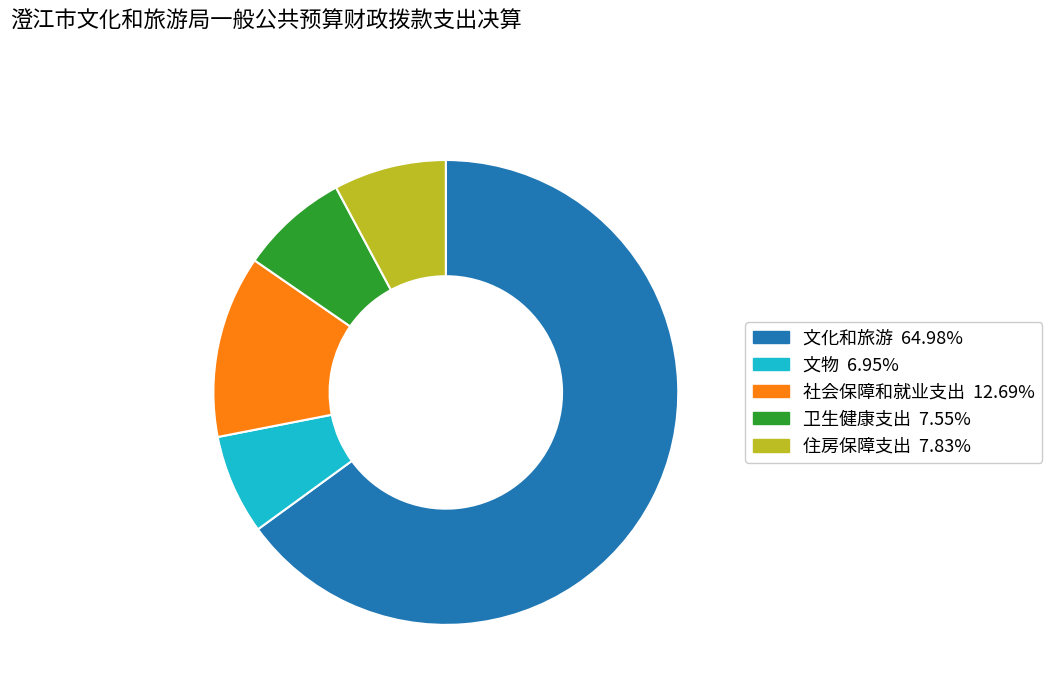

True or false: 文物 accounts for 7% of the total.

True